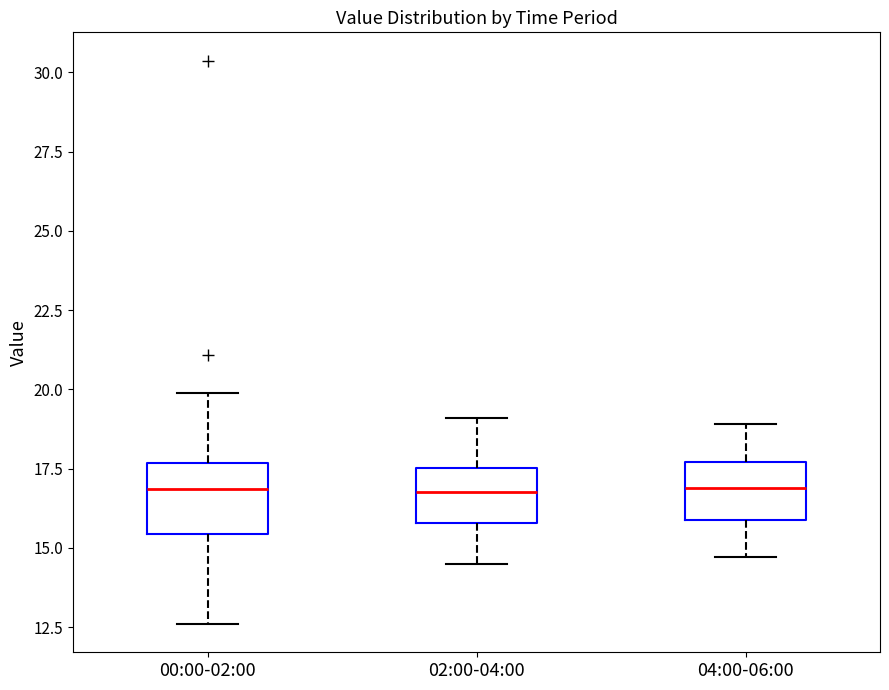

Where does the lower whisker of the box for 00:00-02:00 end on the y-axis? The values are not printed on the chart, so give them approximately, as read against the axis.

12.5